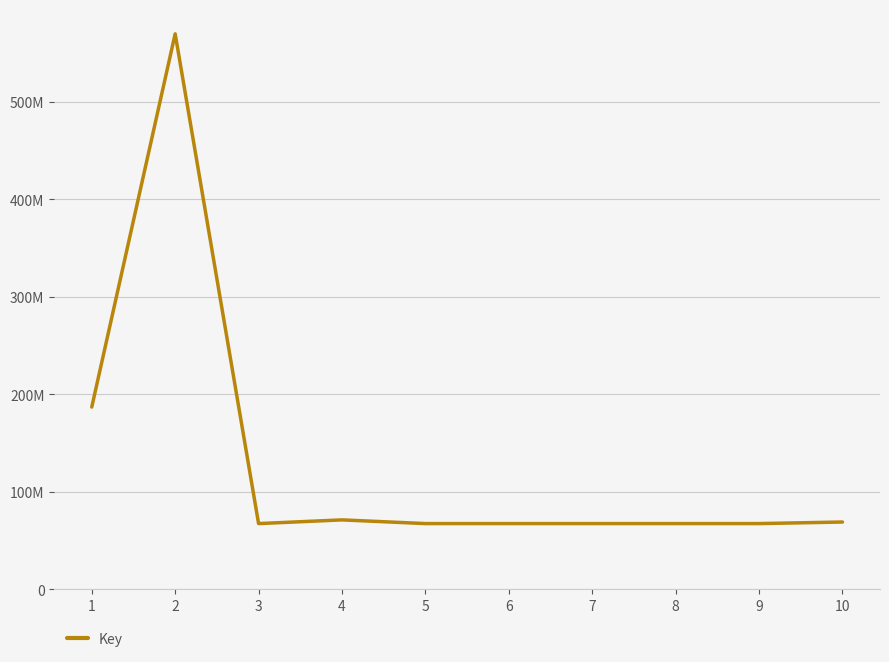

Reading left to right, what are all the values shown in this chart?

1=187021460	2=569960017	3=67472342	4=71263346	5=67472375	6=67472297	7=67472312	8=67472309	9=67472303	10=69081169